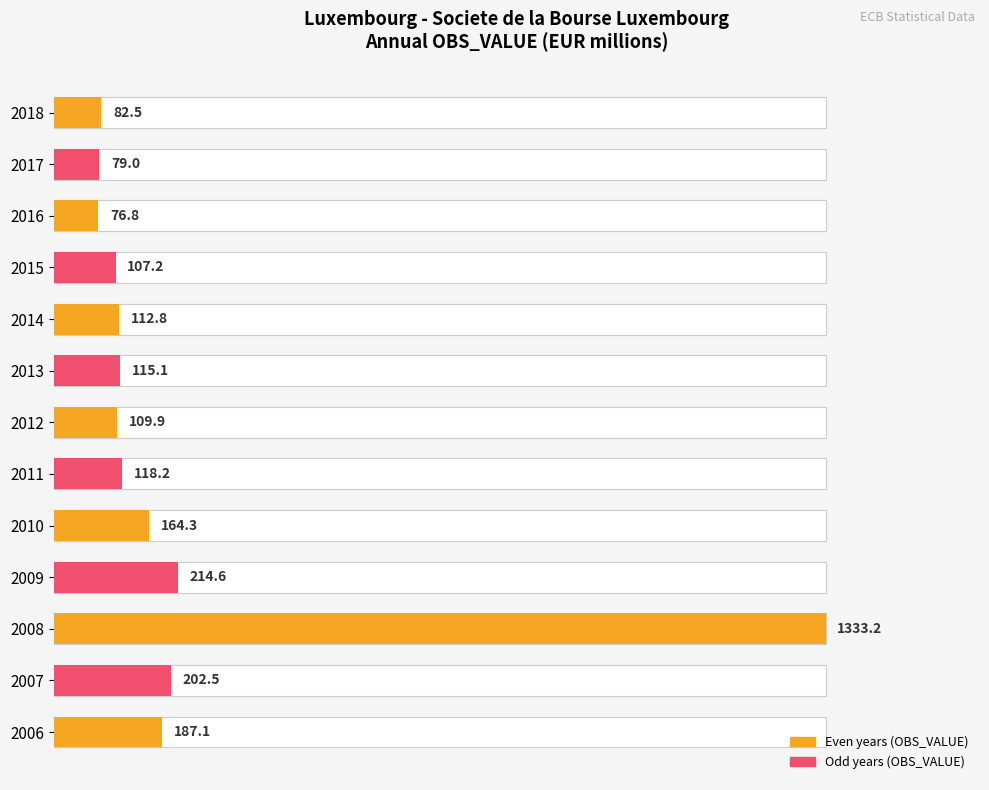

What position from the right is 9?

4